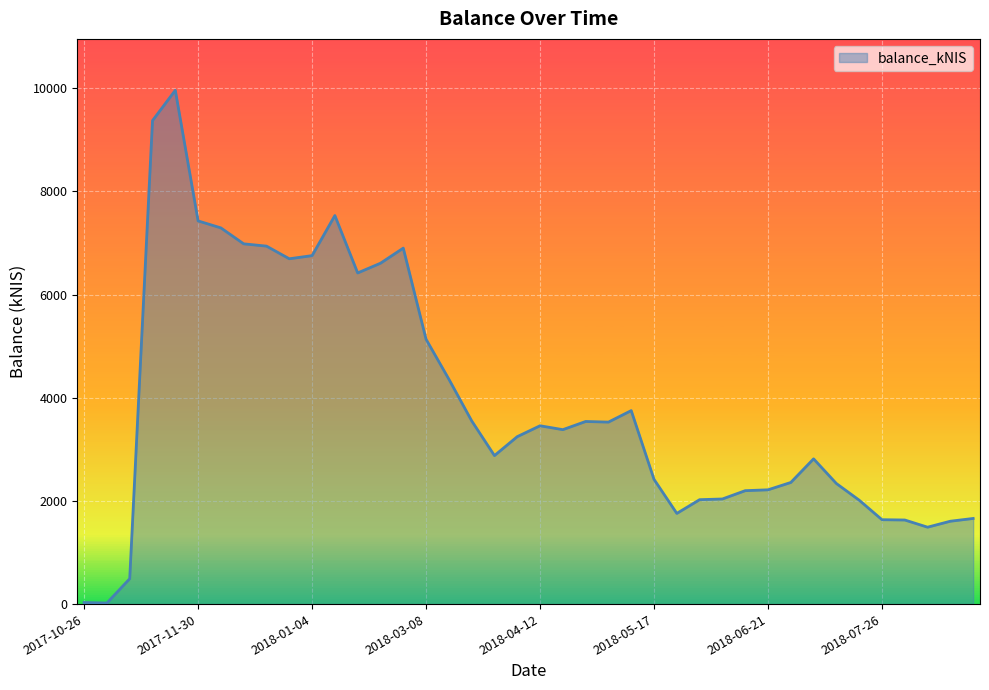

How many lines are shown in the chart?

1